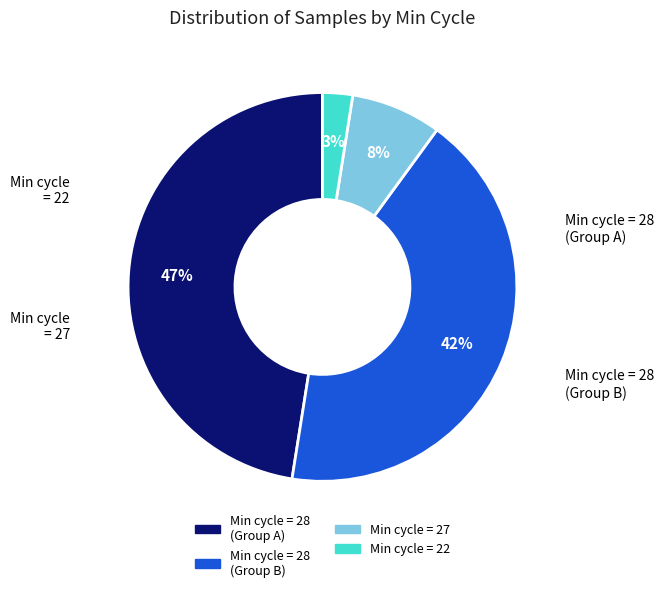

How many segments does this pie chart have?

4